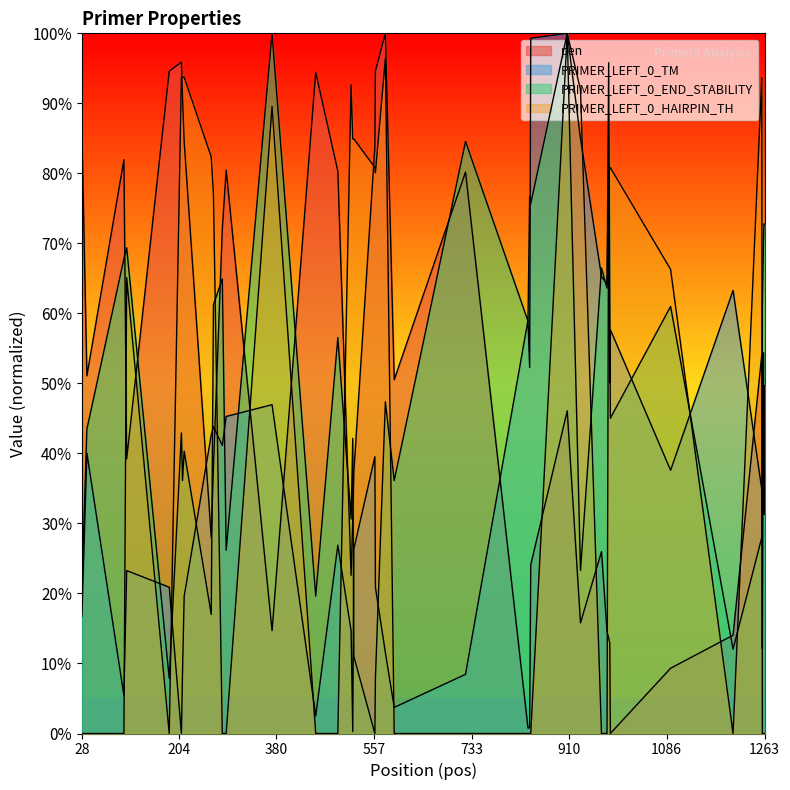

After their last crossing, which series has the higher values: pen or PRIMER_LEFT_0_TM?

PRIMER_LEFT_0_TM